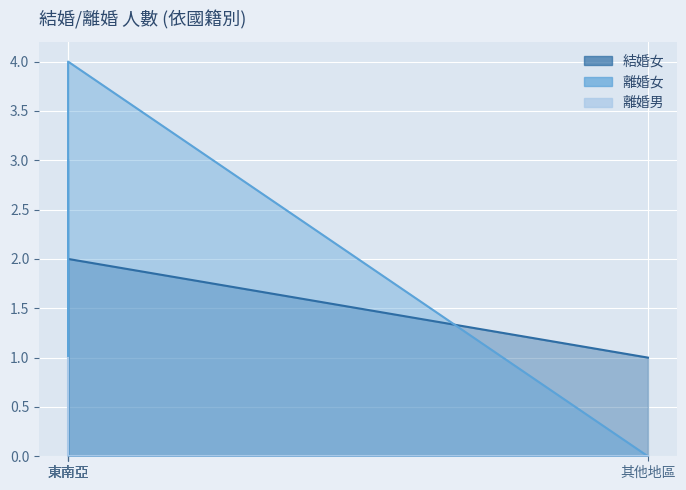

How many lines are shown in the chart?

3